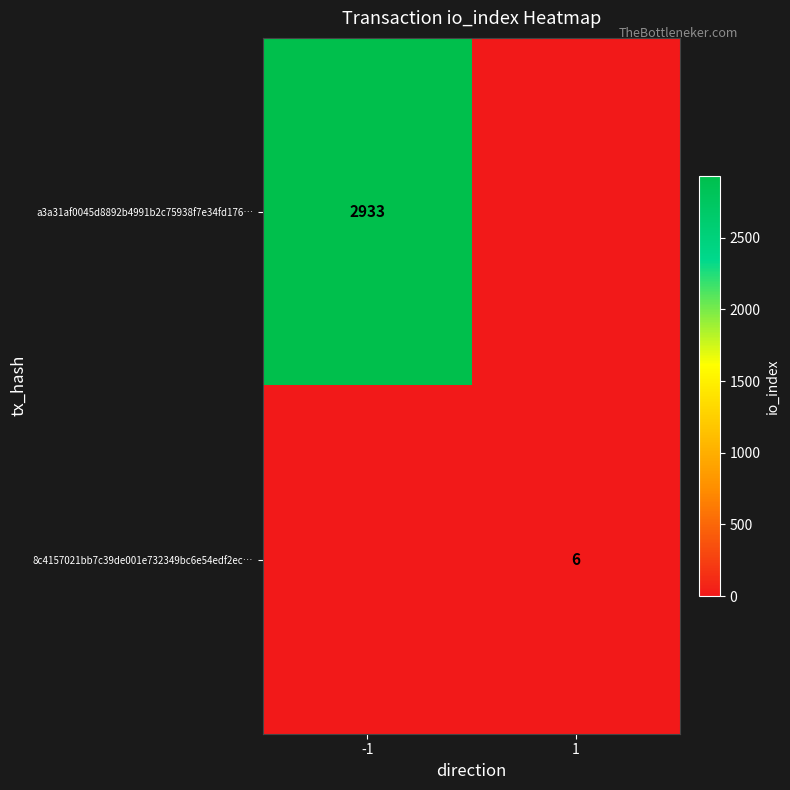

What is the spread (max minus min) of values at 1?

6